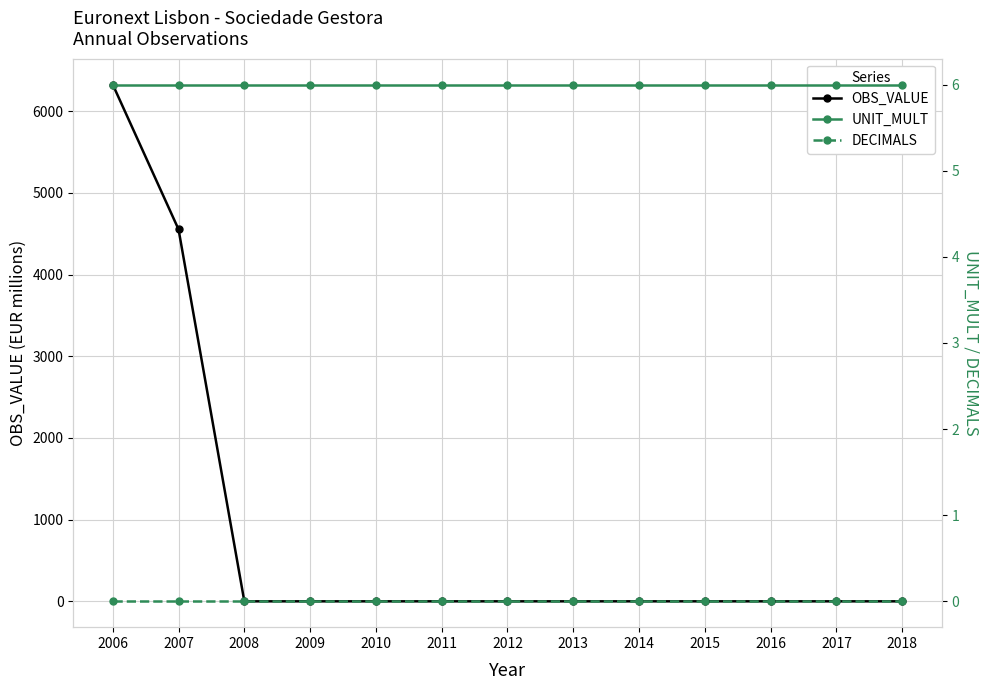

Which series has the largest total across all categories?

OBS_VALUE